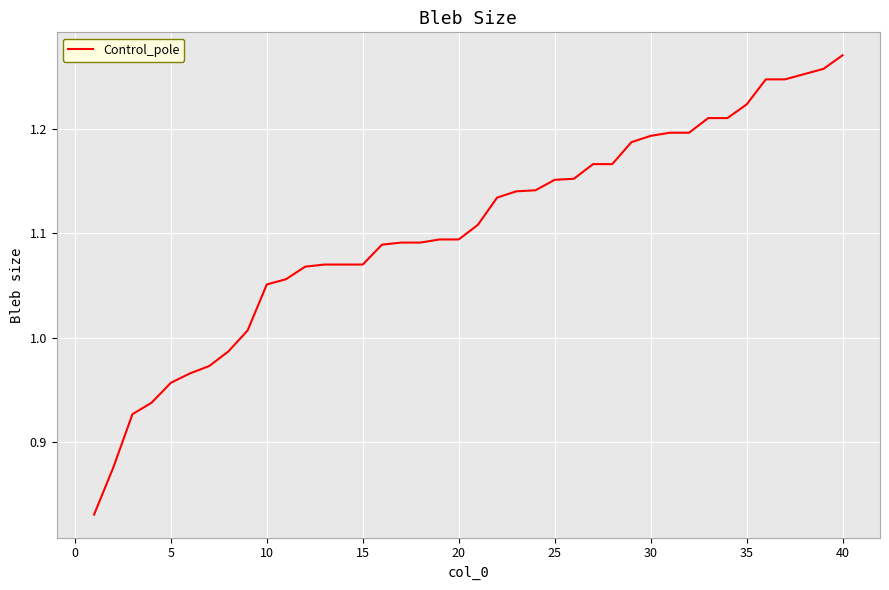

What is the difference between the maximum and minimum values?

0.4